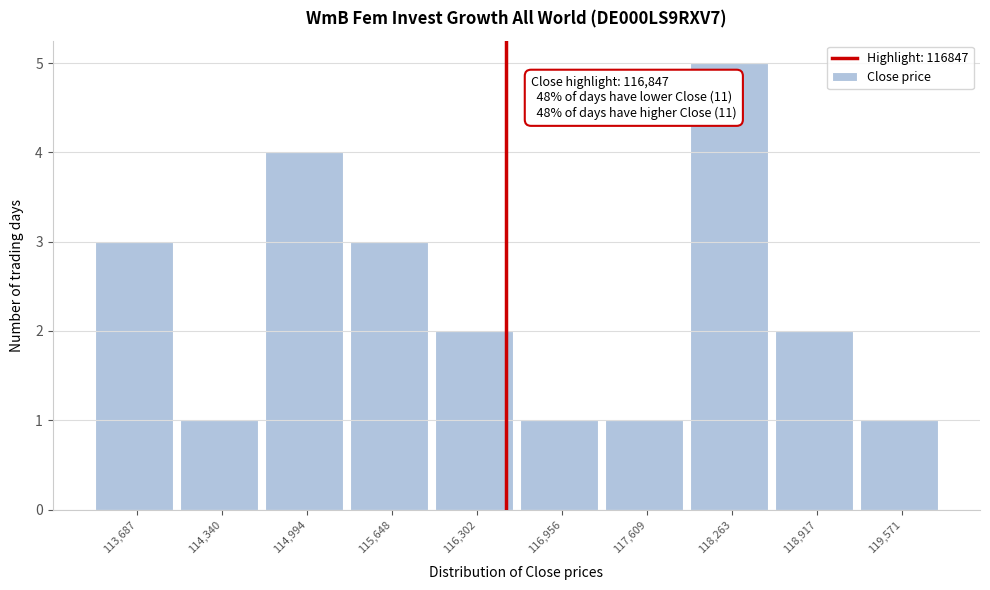

Reading right to left, list all the values displayed in this chart.

119,571=1	118,917=2	118,263=5	117,609=1	116,956=1	116,302=2	115,648=3	114,994=4	114,340=1	113,687=3